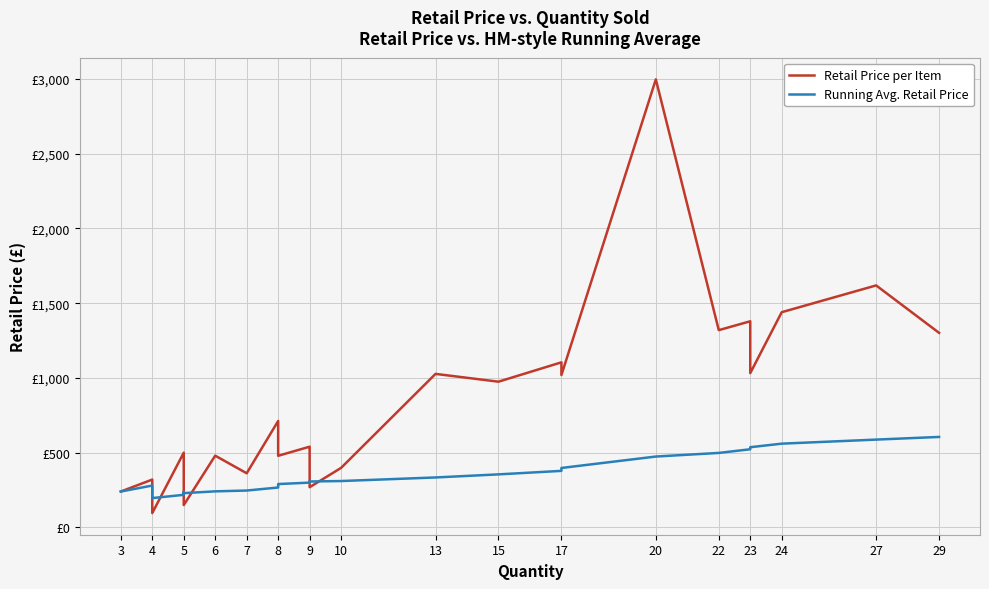

The value of Retail Price per Item at 4 is 351.6. True or false?

False